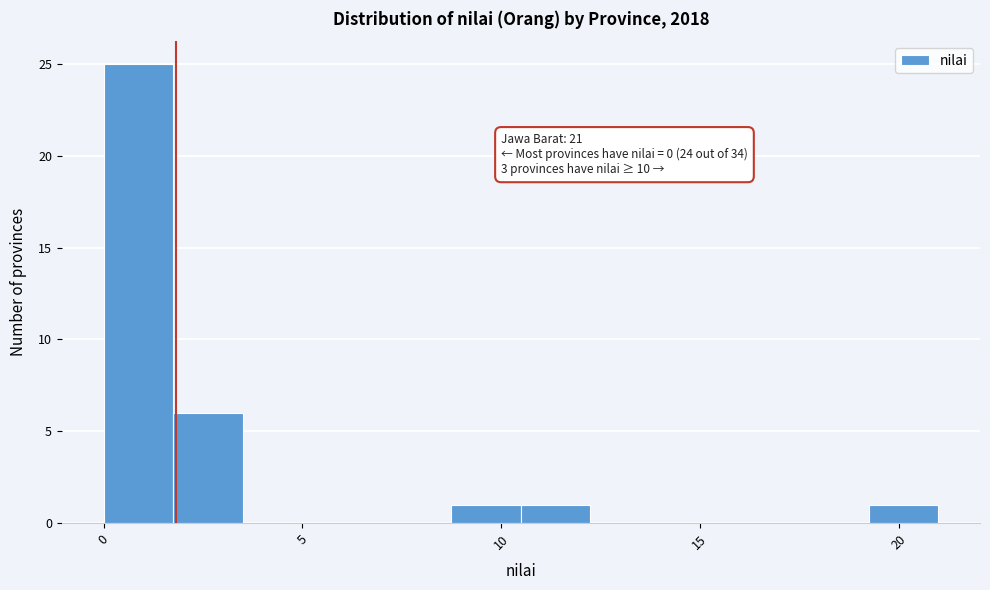

Read against the x-axis, roughly where is the centre of the tallest bar?

1.0